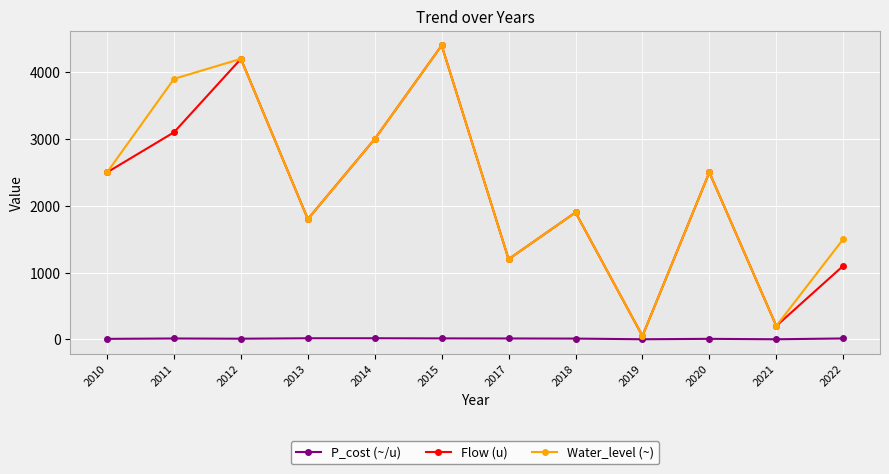

What is the average value of the P_cost (~/u) series?

9.9